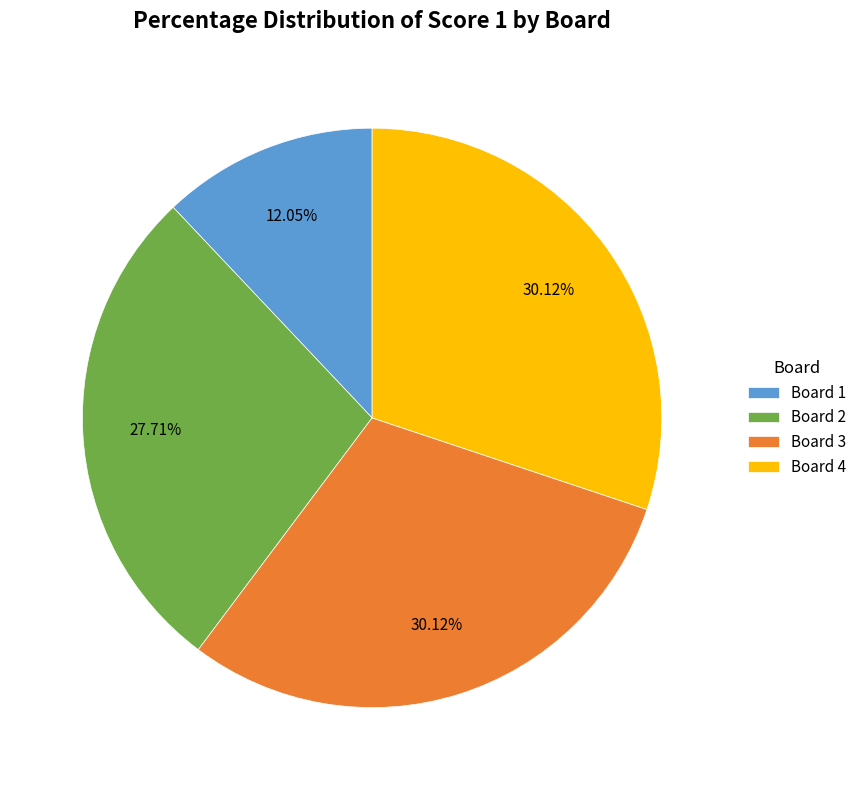

Do Board 1 and Board 4 together represent more than half of the pie?

No